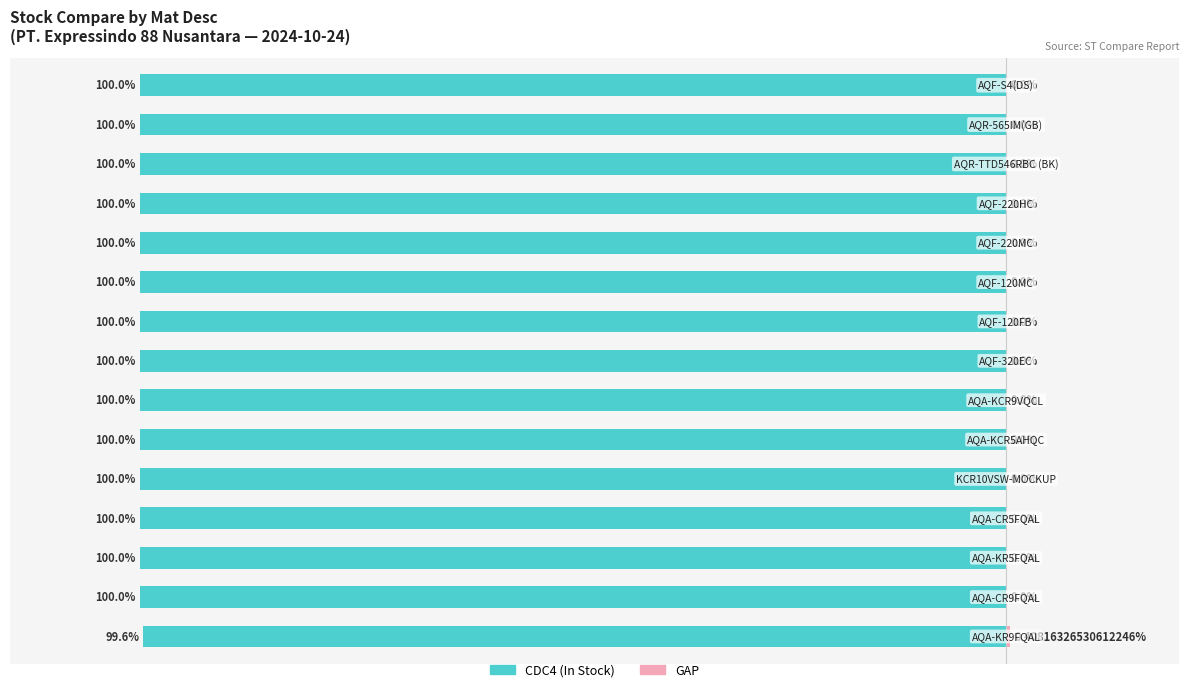

The CDC4 (In Stock) series shows -100.0 at 10. True or false?

True